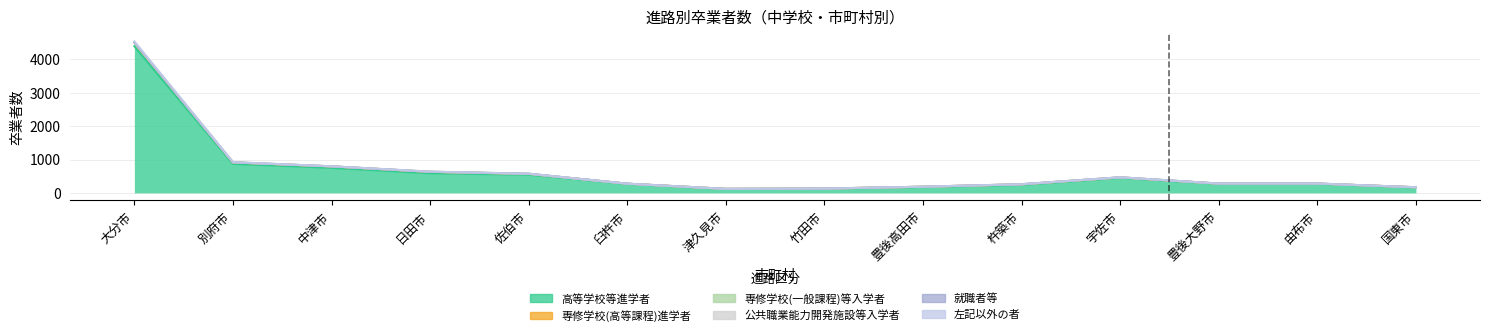

Reading left to right, what are all the values shown in this chart?

高等学校等進学者: 4395	869	749	588	543	271	117	125	177	239	449	274	274	162
専修学校(高等課程)進学者: 112	45	46	44	28	5	4	5	8	19	15	4	6	7
就職者等: 6	1	1	1	4	0	0	0	0	2	1	0	0	0
専修学校(一般課程)等入学者: 0	1	0	0	0	0	0	0	0	0	2	1	0	0
公共職業能力開発施設等入学者: 1	0	0	0	0	0	0	0	0	0	0	0	0	0
左記以外の者: 27	7	3	6	2	0	0	0	1	1	1	1	1	0